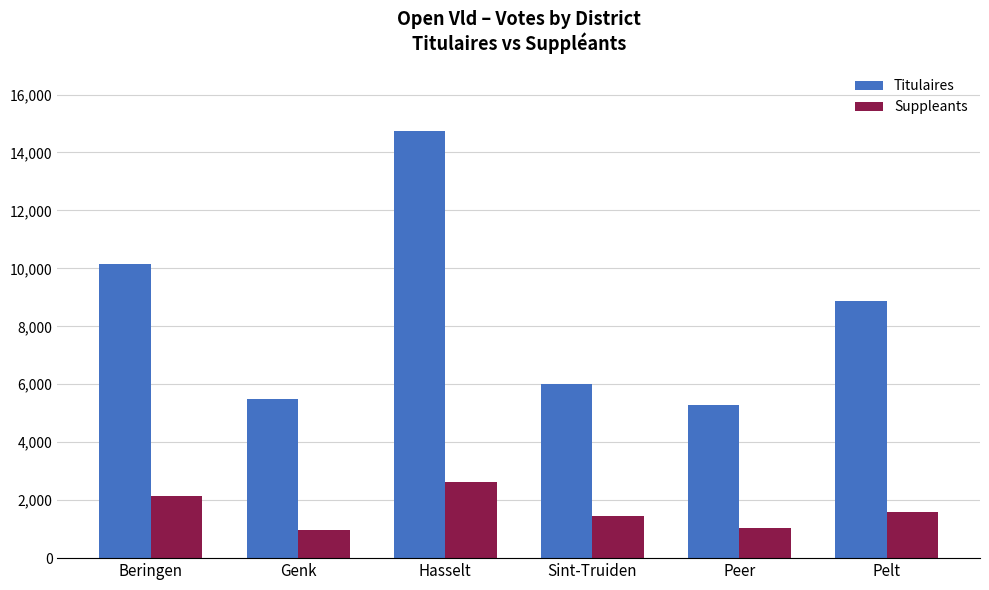

What is the lowest value of the Titulaires series?

5270